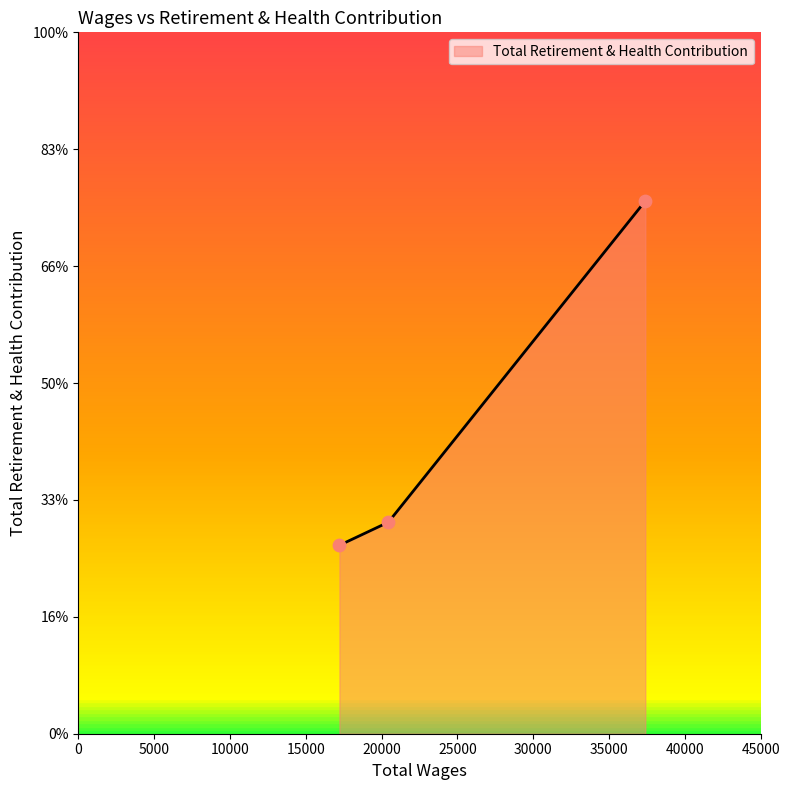

Is this an area chart (filled region under the line)?

Yes